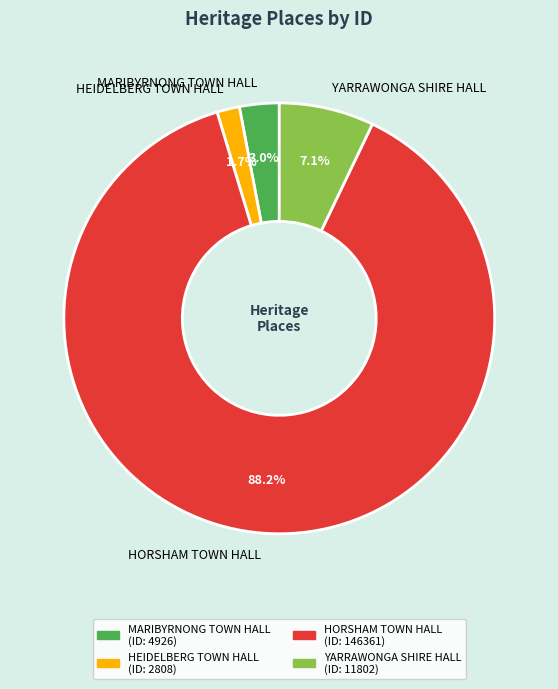

How much of the chart is everything except YARRAWONGA SHIRE HALL?

92.9%